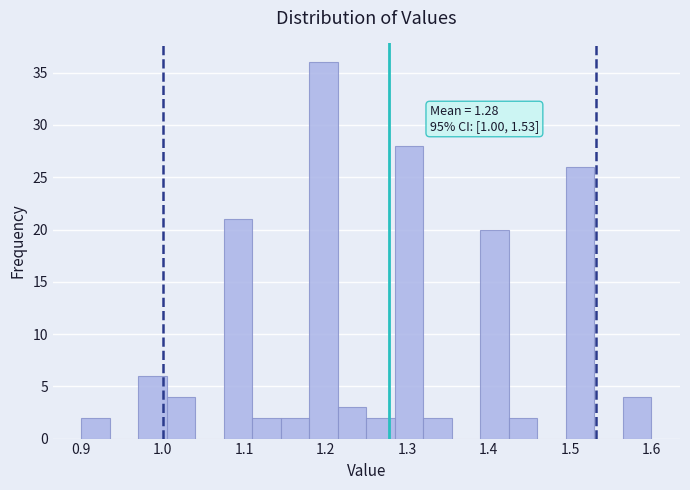

Read against the x-axis, roughly where is the centre of the tallest bar?

1.20